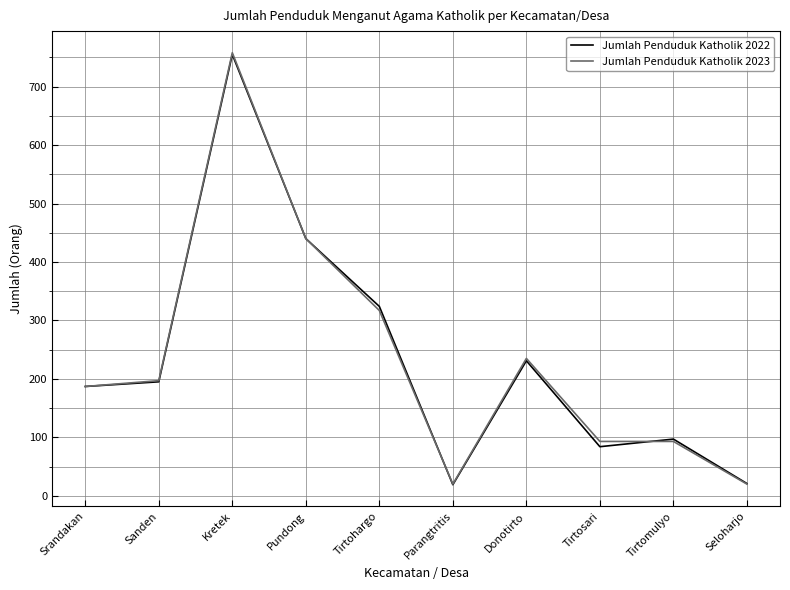

Is this an area chart (filled region under the line)?

No